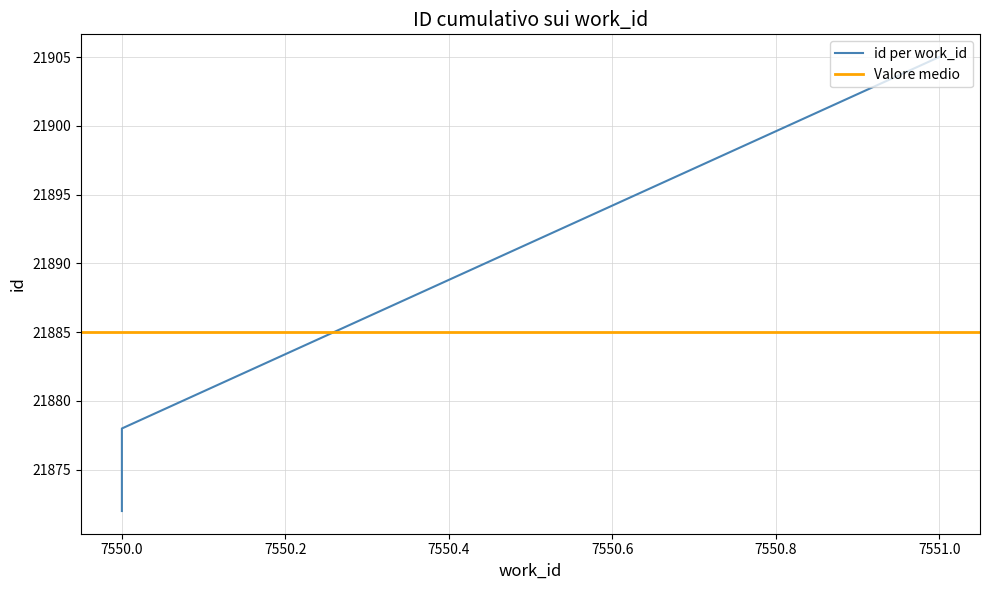

Count the values in the range 21872 to 21905.

3